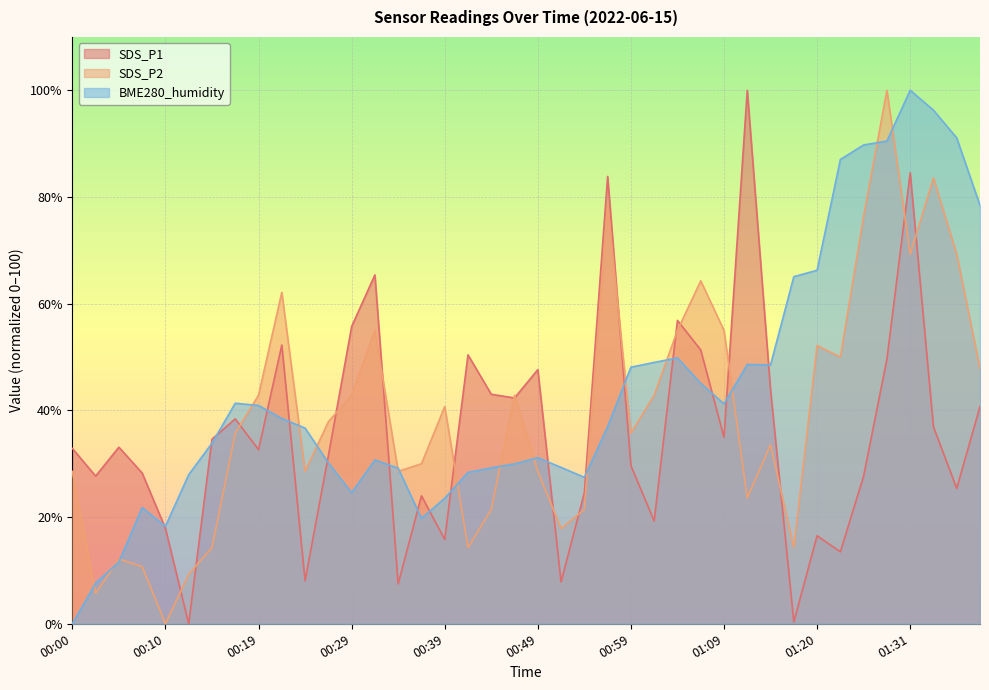

The SDS_P1 series shows 25.1 at 01:01. True or false?

False